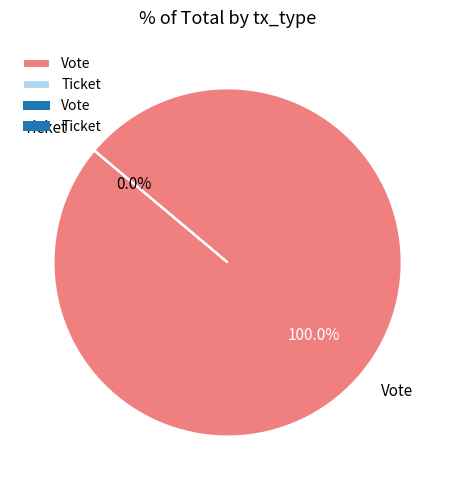

Which slice represents more than half of the pie?

Vote